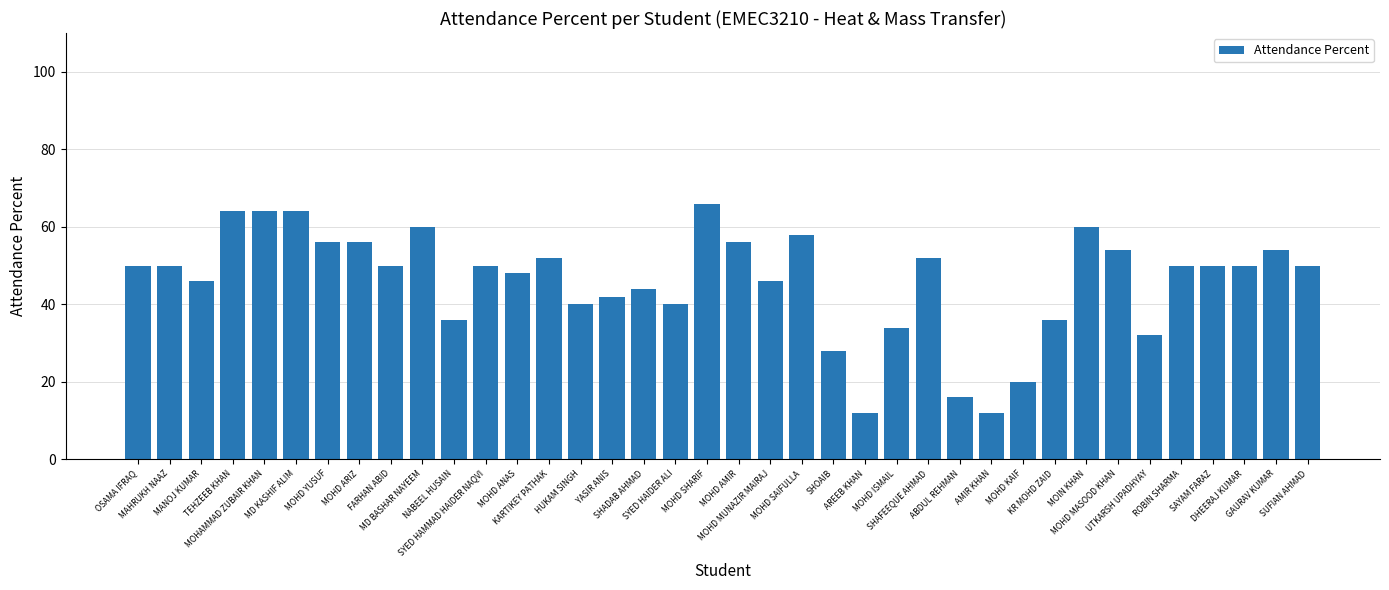

Are the bars grouped side by side (vs. stacked)?

No